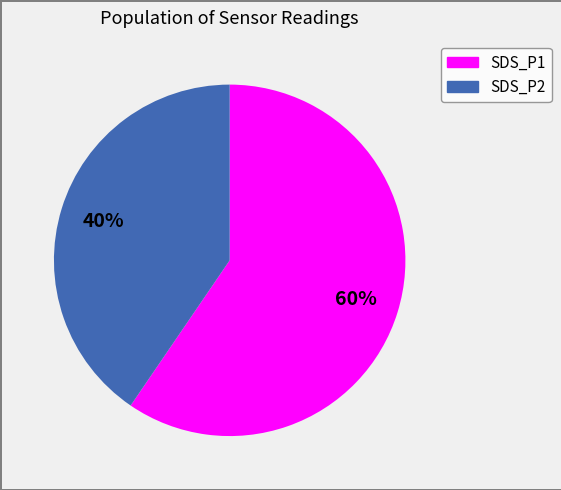

Combined, do SDS_P1 and SDS_P2 account for over 50%?

Yes